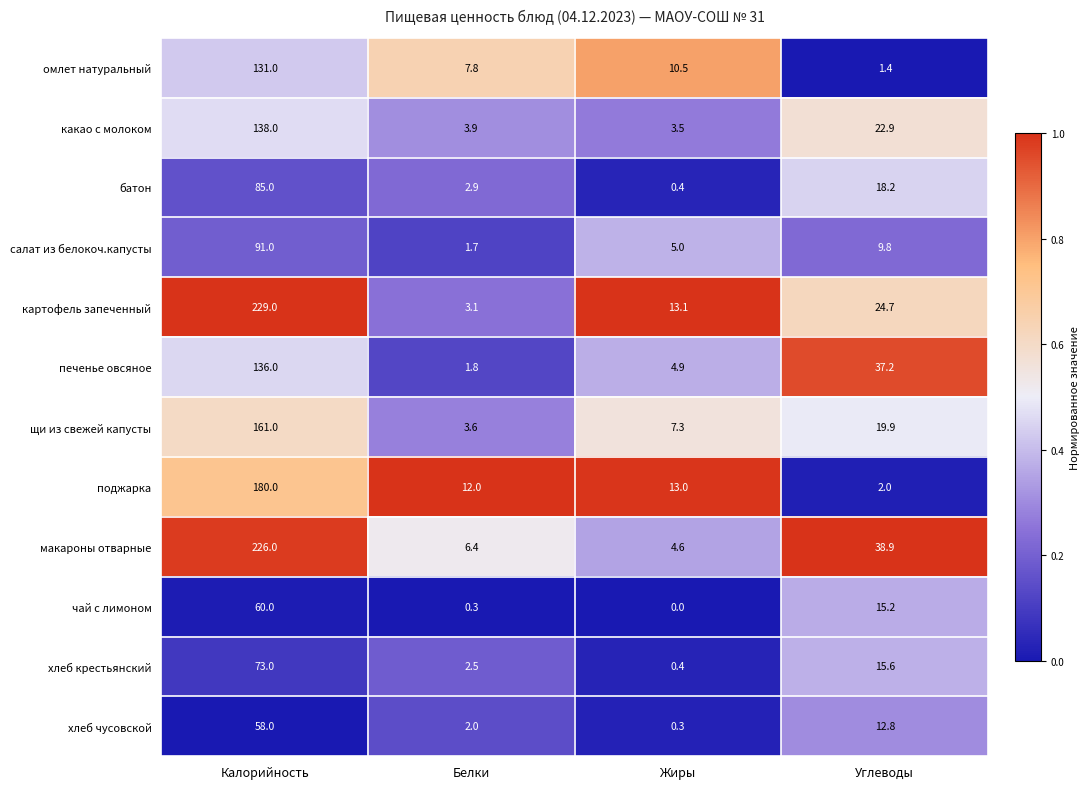

At which category is the sum across all series the highest?

Калорийность